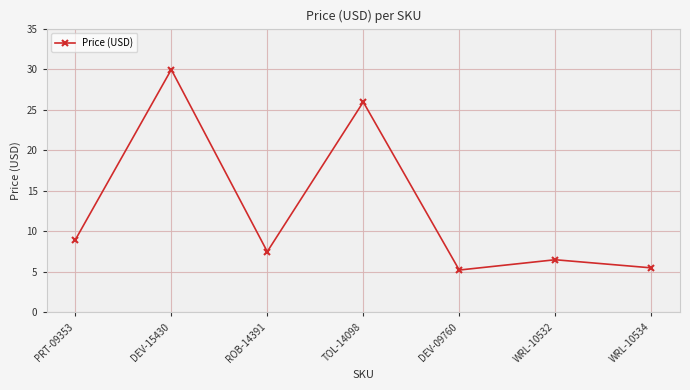

What position from the left is ROB-14391?

3